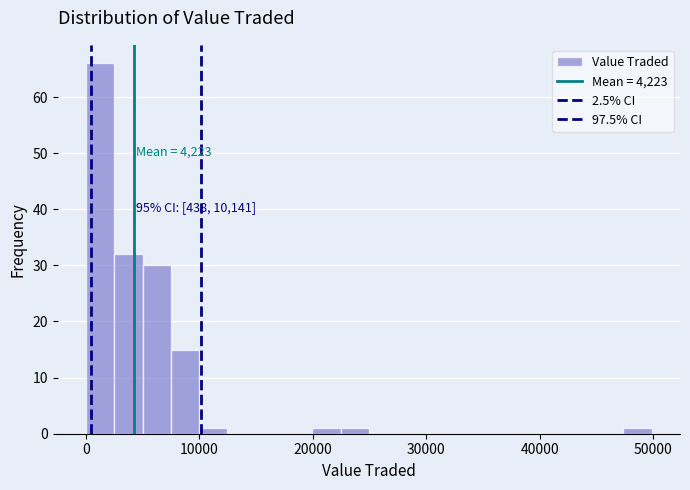

Read against the x-axis, roughly where is the centre of the tallest bar?

1000